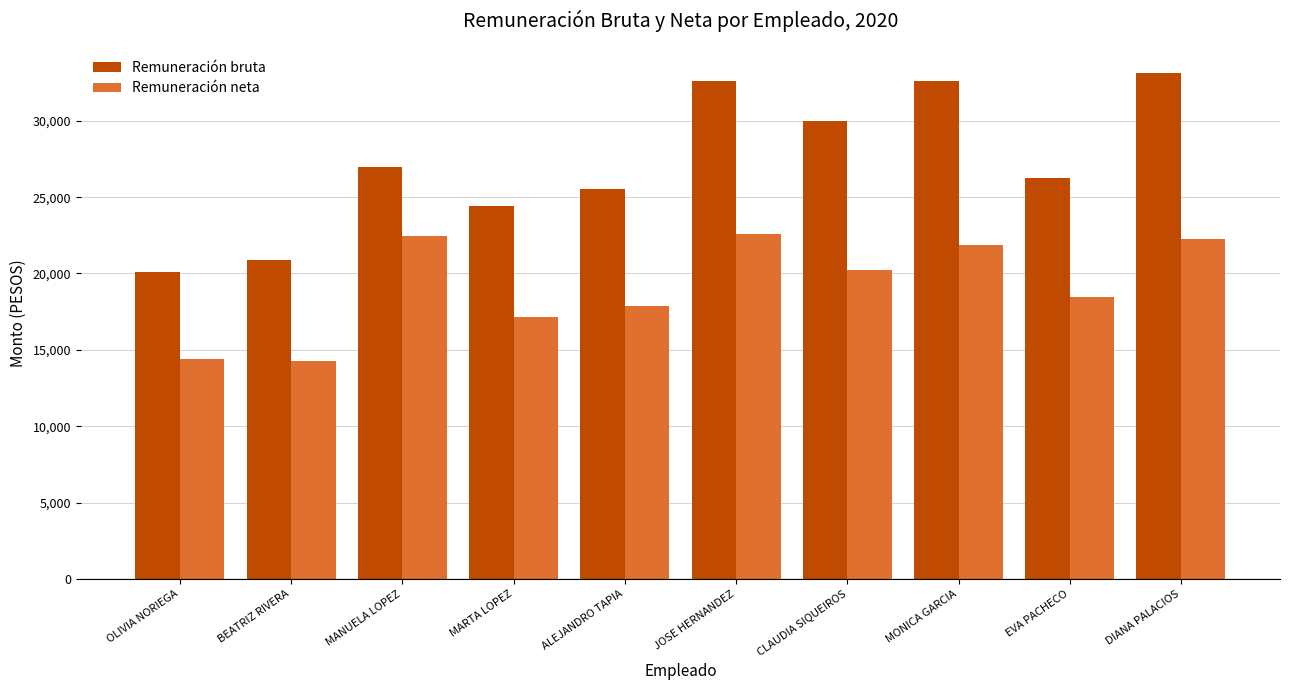

At CLAUDIA SIQUEIROS, list the series in order from largest to smallest.

Remuneración bruta, Remuneración neta